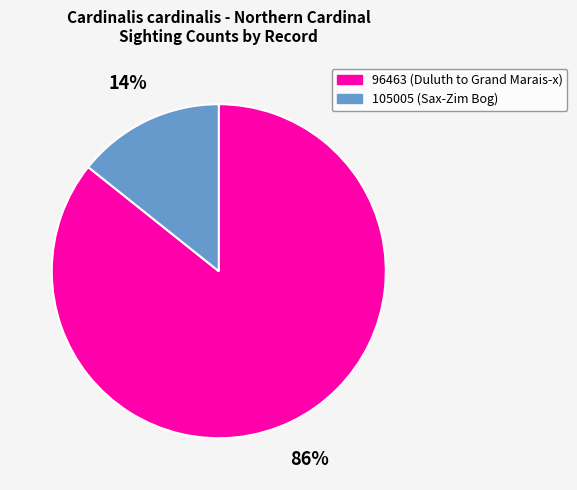

Count the number of slices in the pie.

2